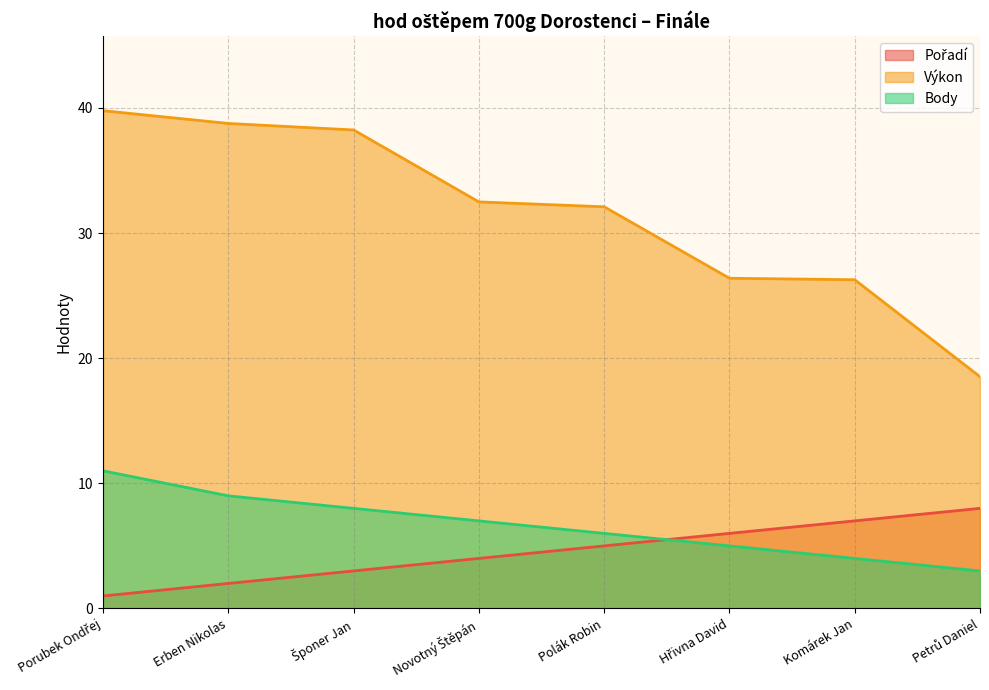

What is the label of the 8th point from the right?

Porubek Ondřej